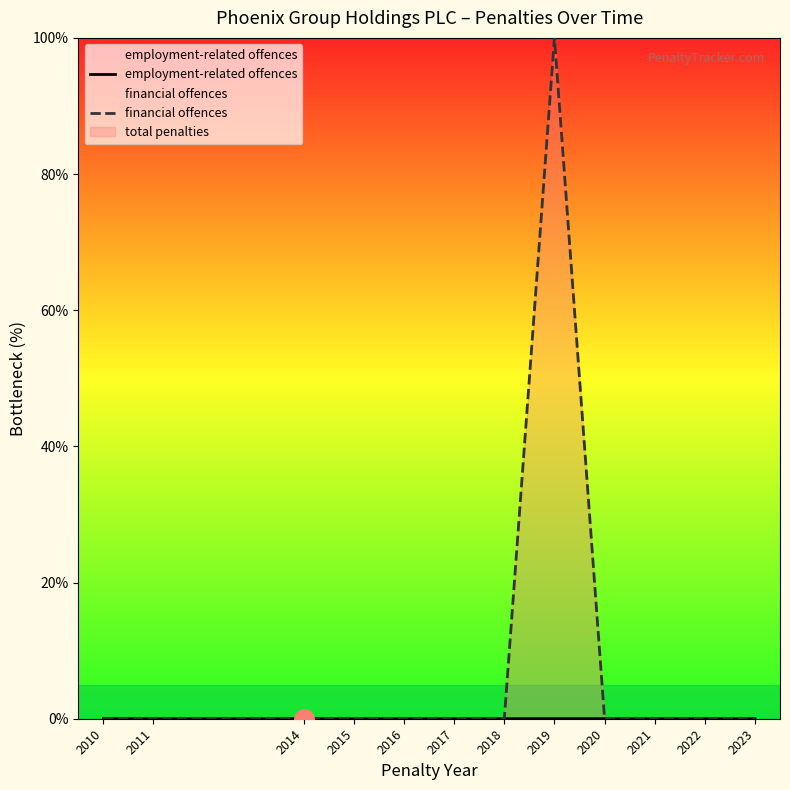

At how many categories does at least one series exceed 21?

1